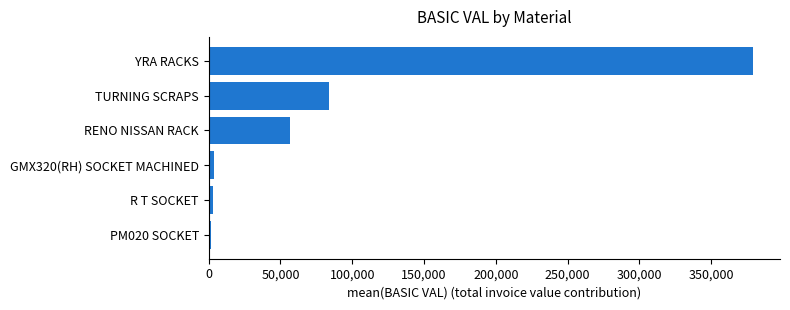

Which has a higher value, R T SOCKET or RENO NISSAN RACK?

RENO NISSAN RACK